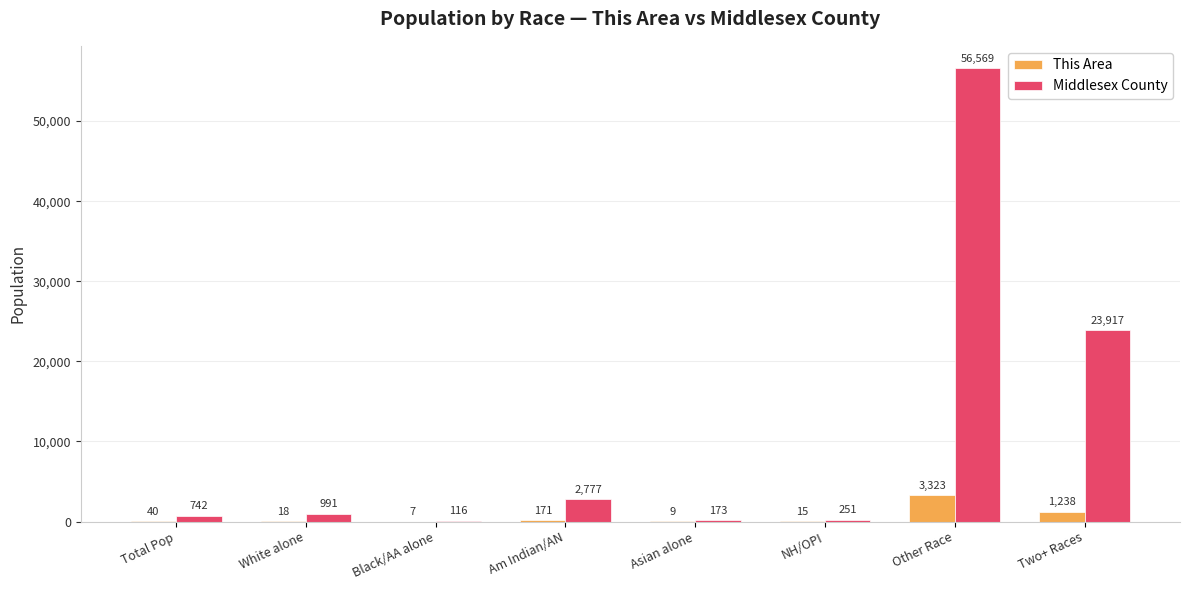

Count the number of data series in this chart.

2